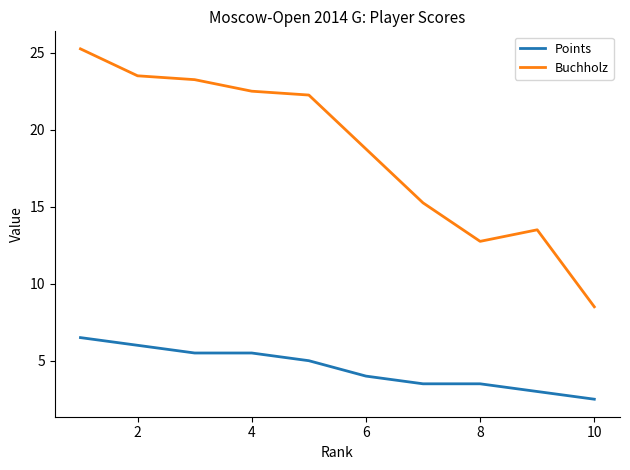

List the series in order of their overall mean, lowest first.

Points, Buchholz